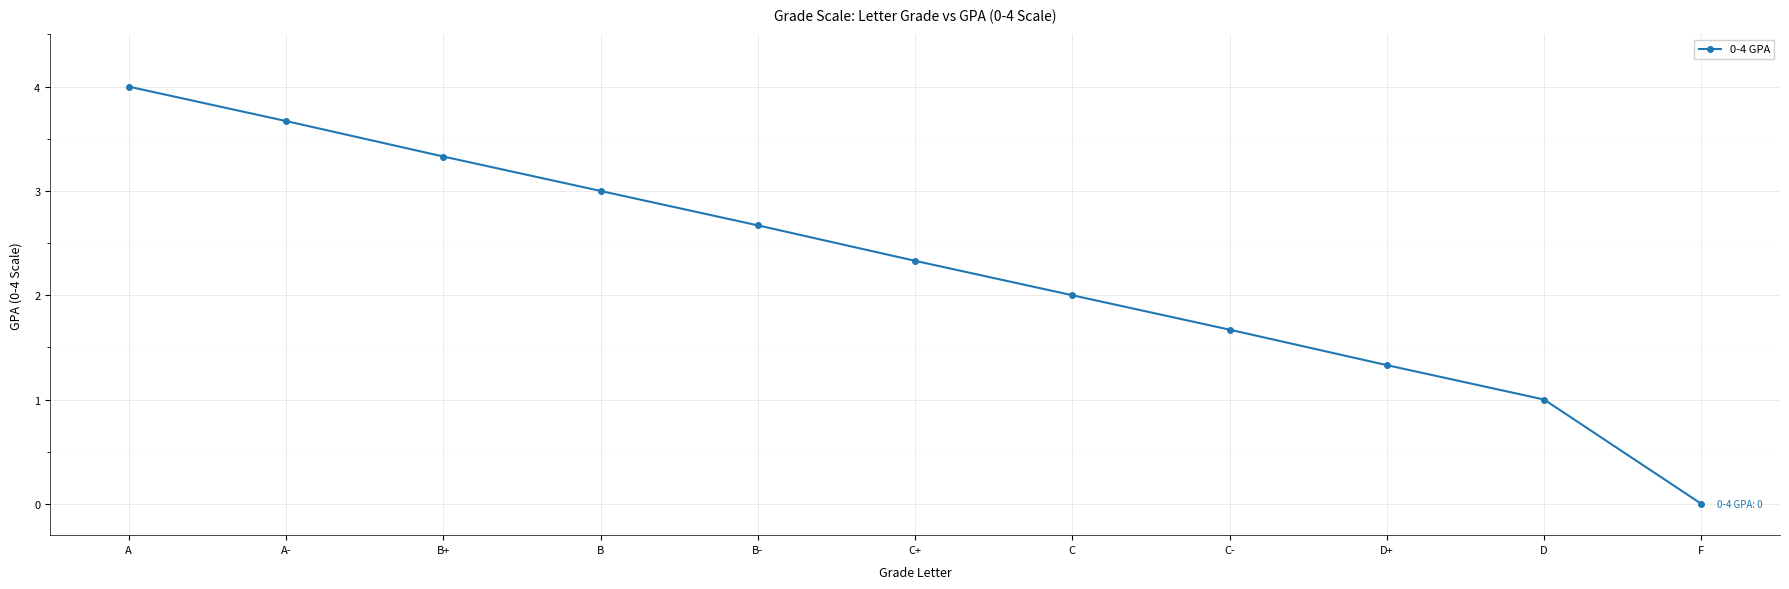

What is the maximum value shown in the chart?

4.0